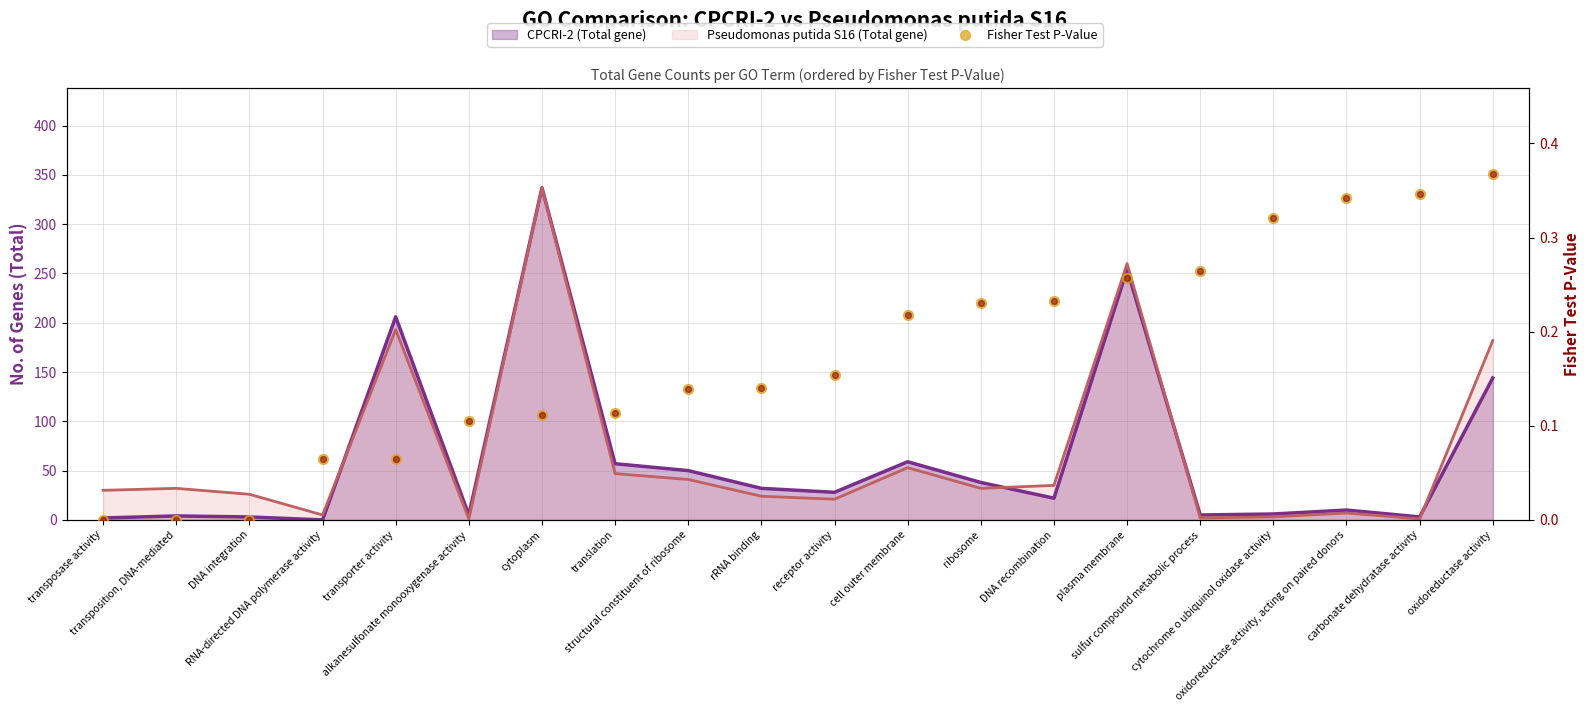

What is the change in value from transposase activity to plasma membrane?

+0.3